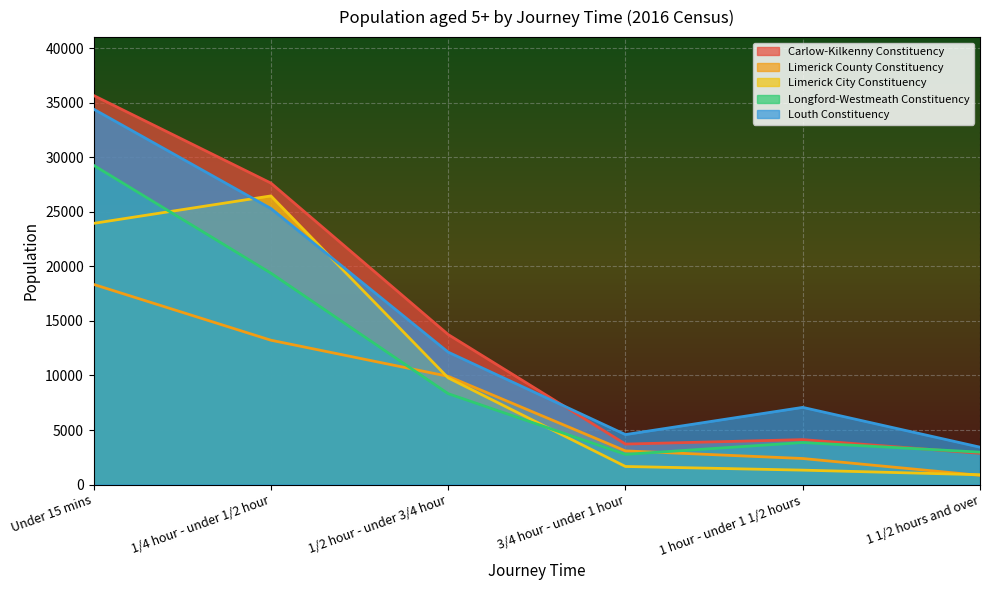

What are all the series names shown in the legend?

Carlow-Kilkenny Constituency, Limerick County Constituency, Limerick City Constituency, Longford-Westmeath Constituency, Louth Constituency